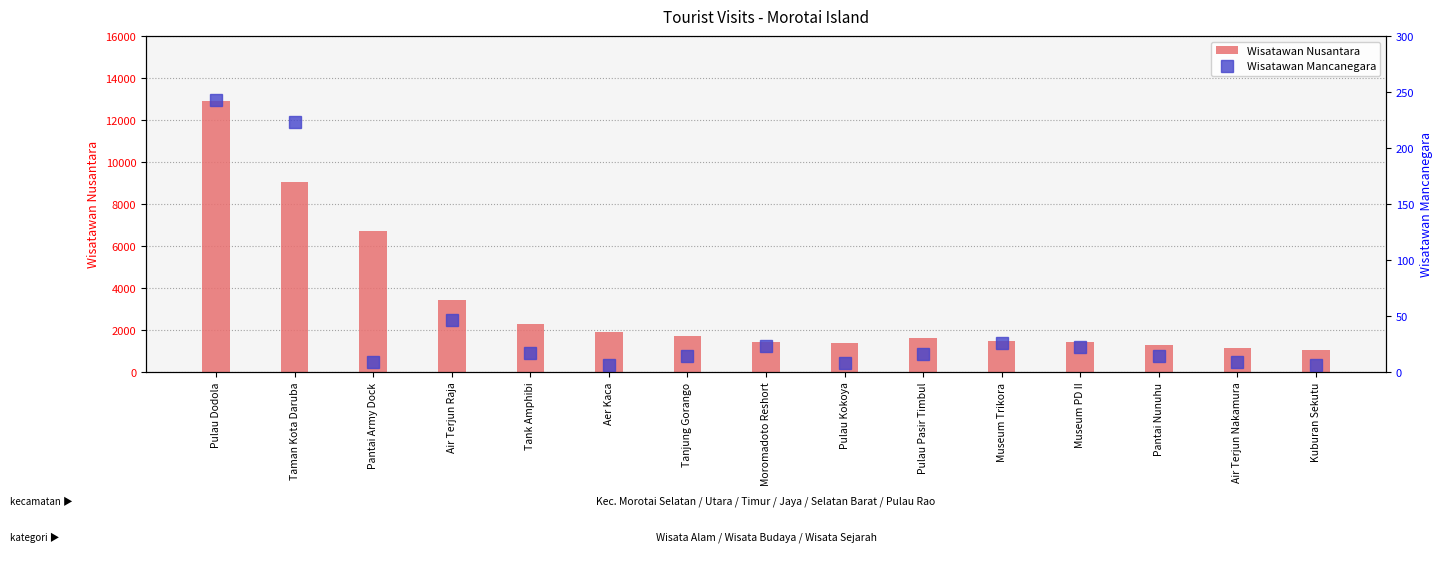

What are all the series names shown in the legend?

Wisatawan Nusantara, Wisatawan Mancanegara